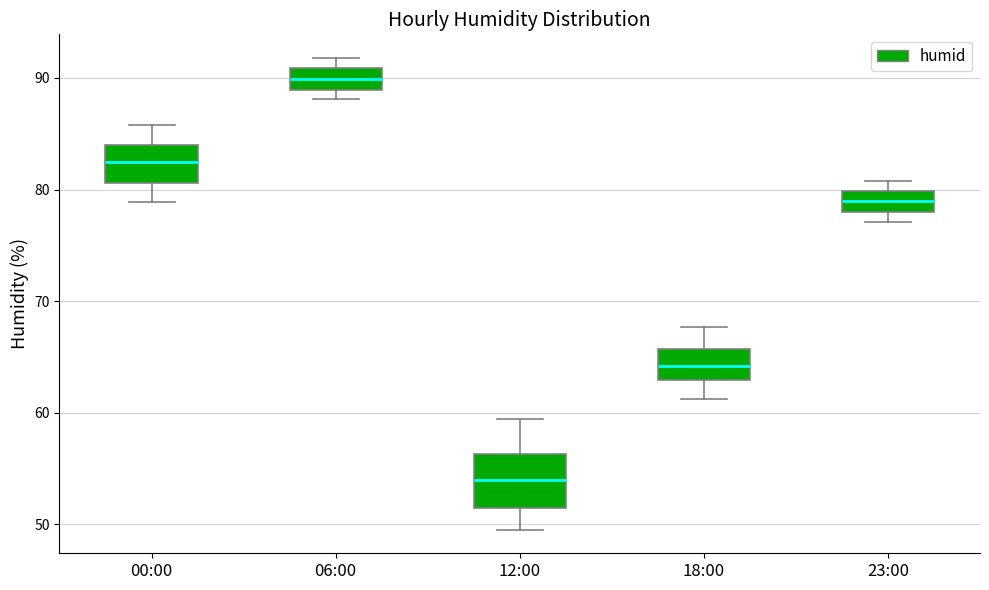

Where does the median line of the box for 18:00 sit on the y-axis? The values are not printed on the chart, so give them approximately, as read against the axis.

64